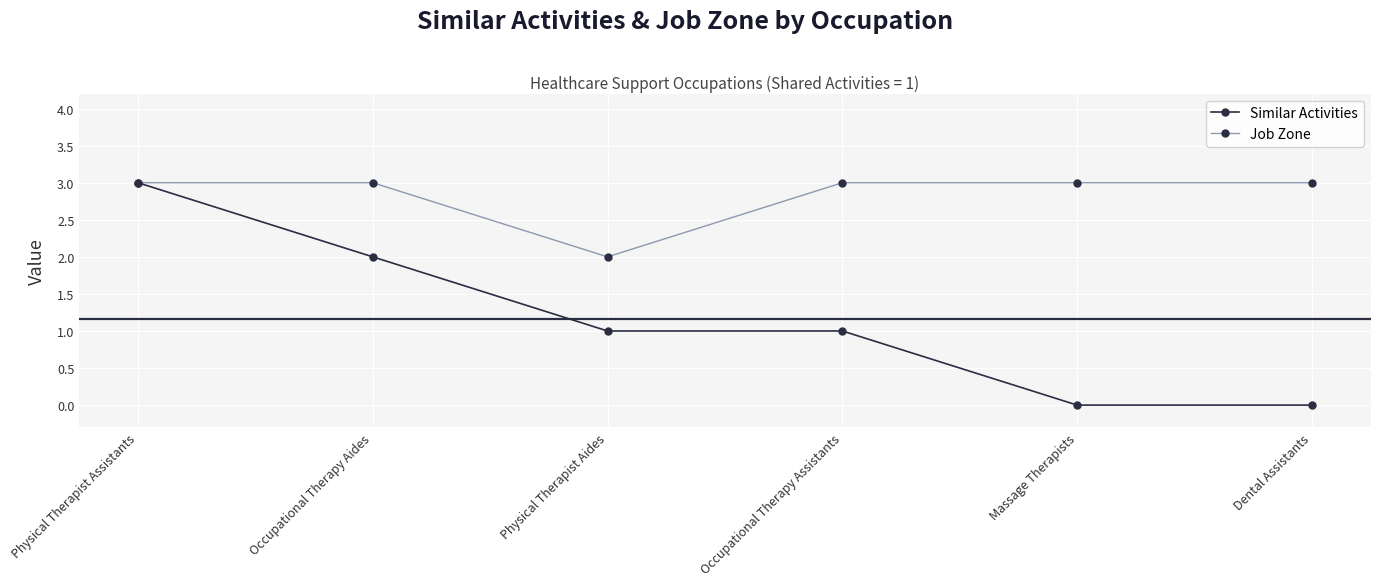

Reading left to right, extract all data points from this chart.

Similar Activities: 3	2	1	1	0	0
Job Zone: 3	3	2	3	3	3